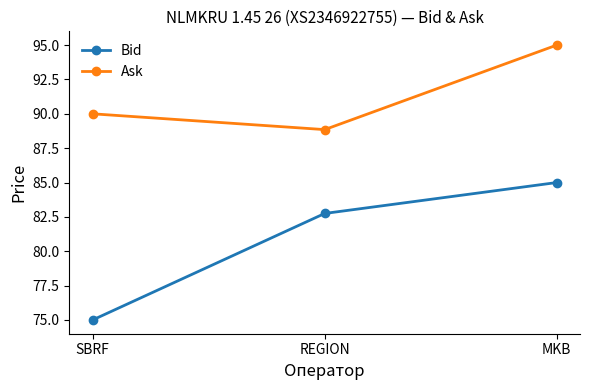

Is it true that Bid equals 75.0 at SBRF?

True